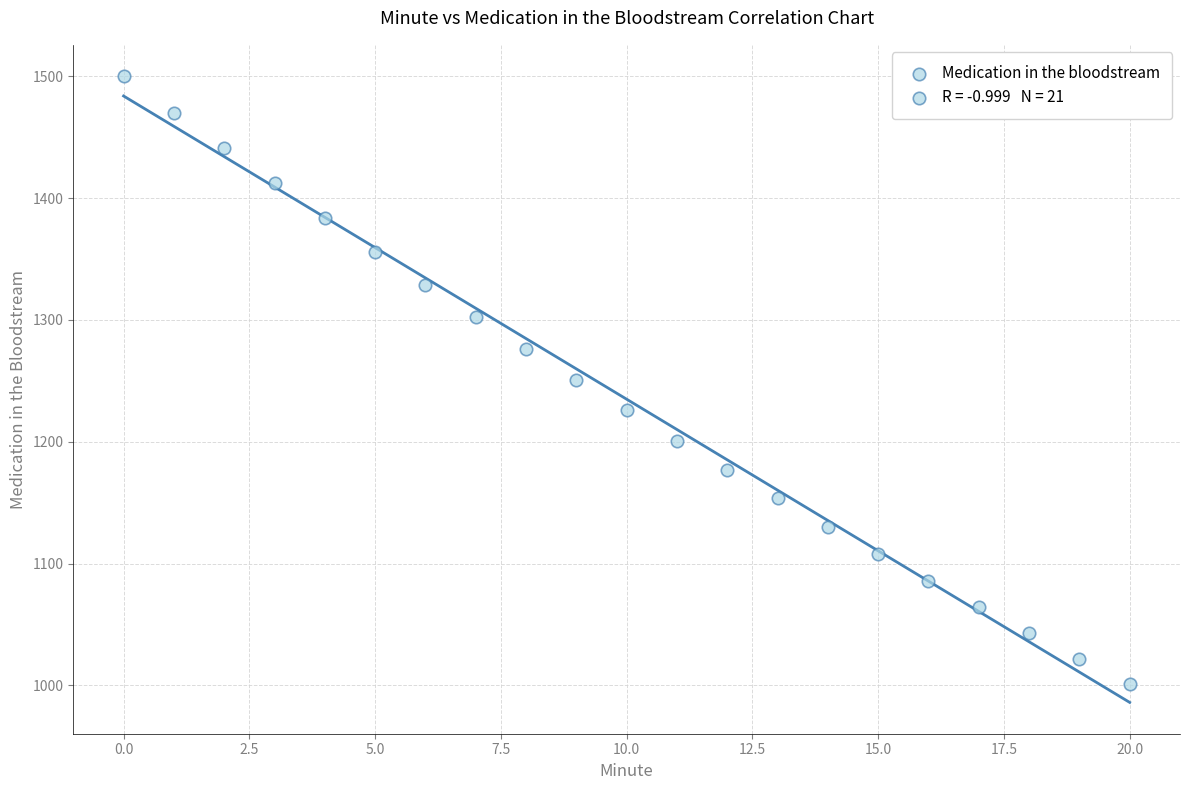

What is the range of Y values (max minus min)?

499